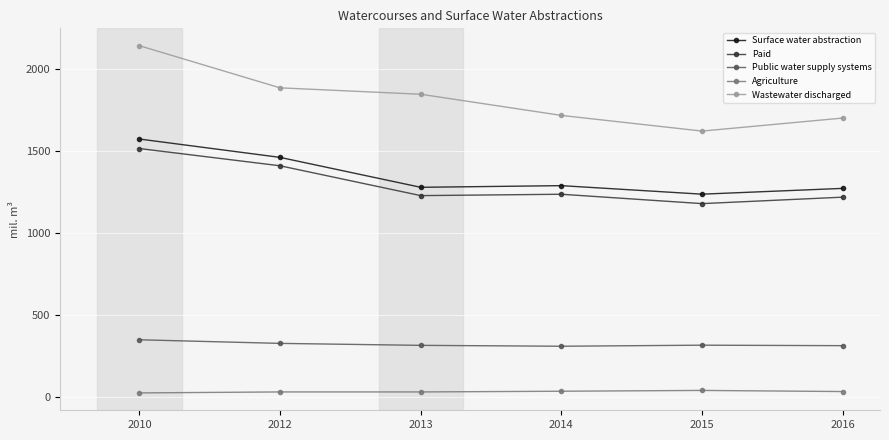

At which category does Surface water abstraction reach its first local peak?

2014